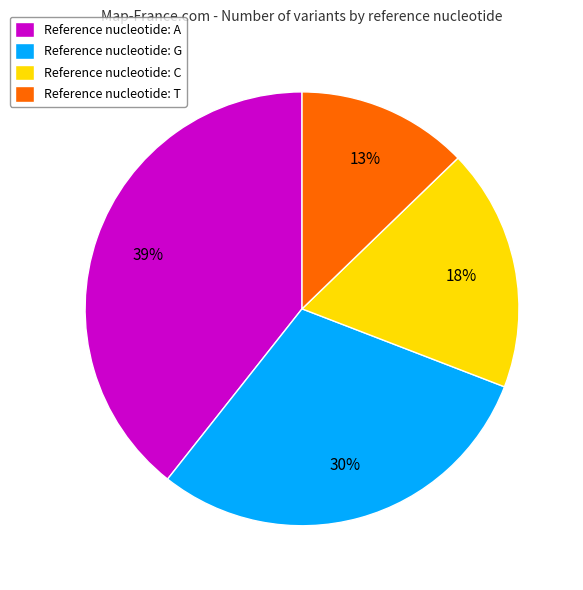

To the nearest percent, what is the difference between the Reference nucleotide: T and Reference nucleotide: G slice percentages?

17%